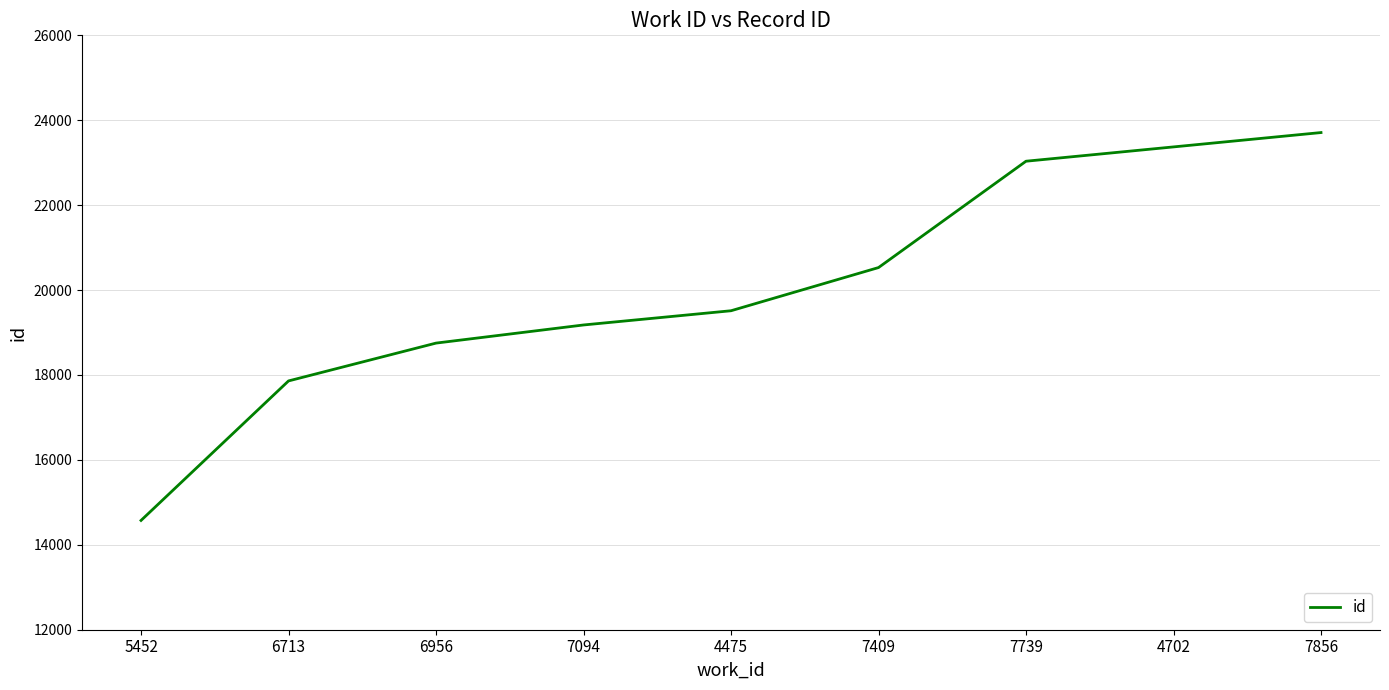

What is the approximate value at 4475, to the nearest 10?

19510